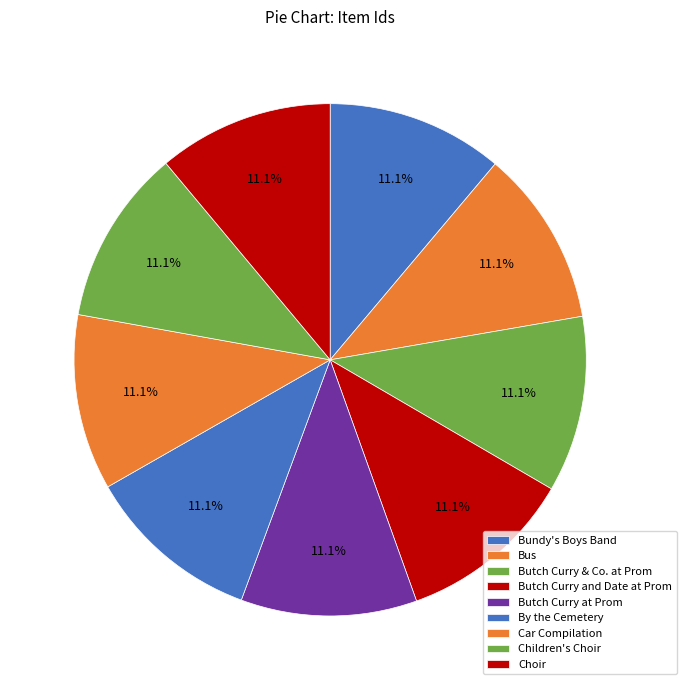

What is the largest slice in the pie chart?

Bundy's Boys Band